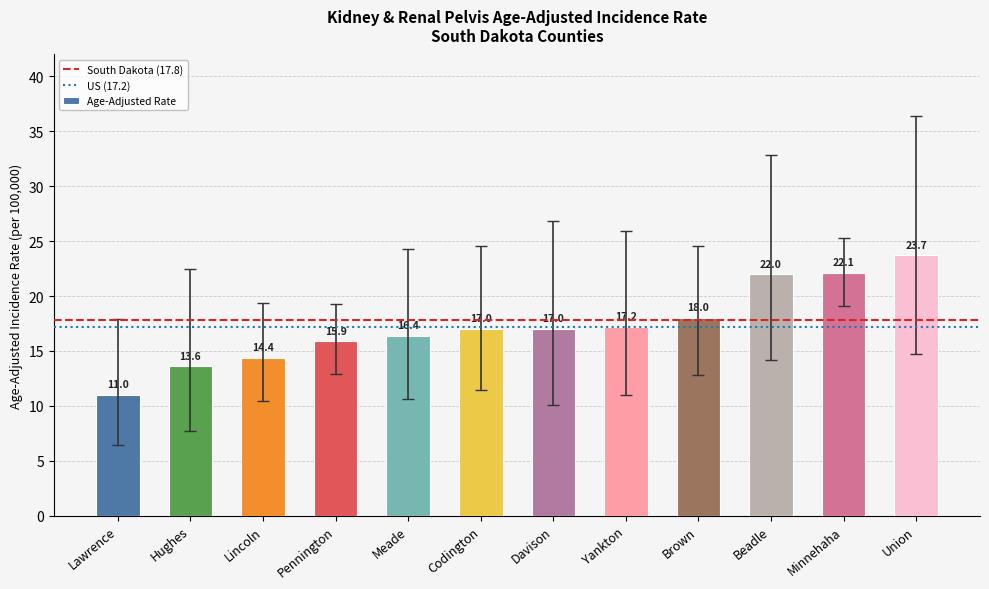

Which has a higher value, Yankton or Lawrence?

Yankton